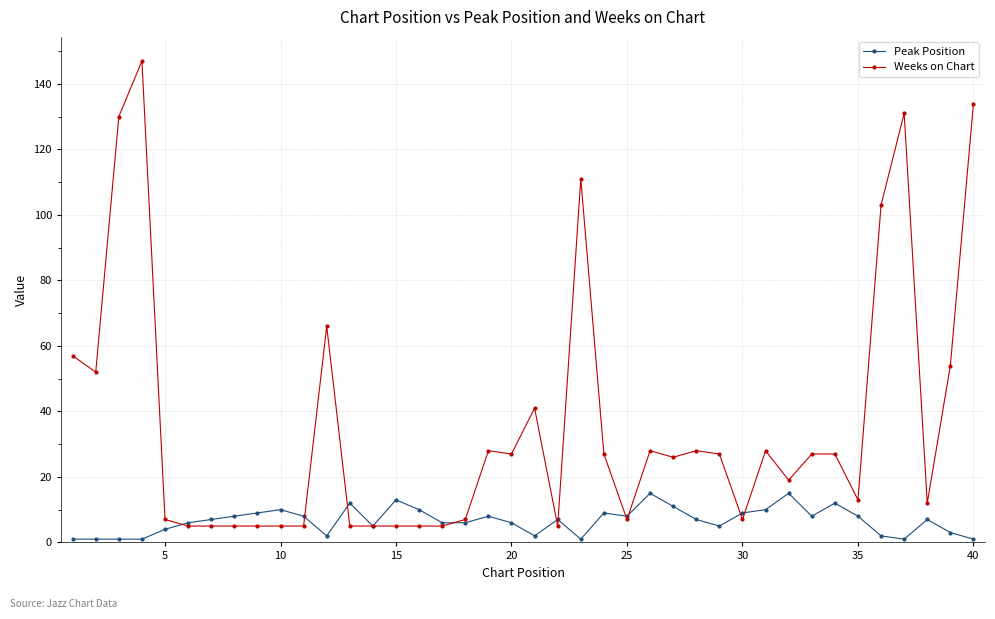

List the series in order of their peak value, lowest first.

Peak Position, Weeks on Chart